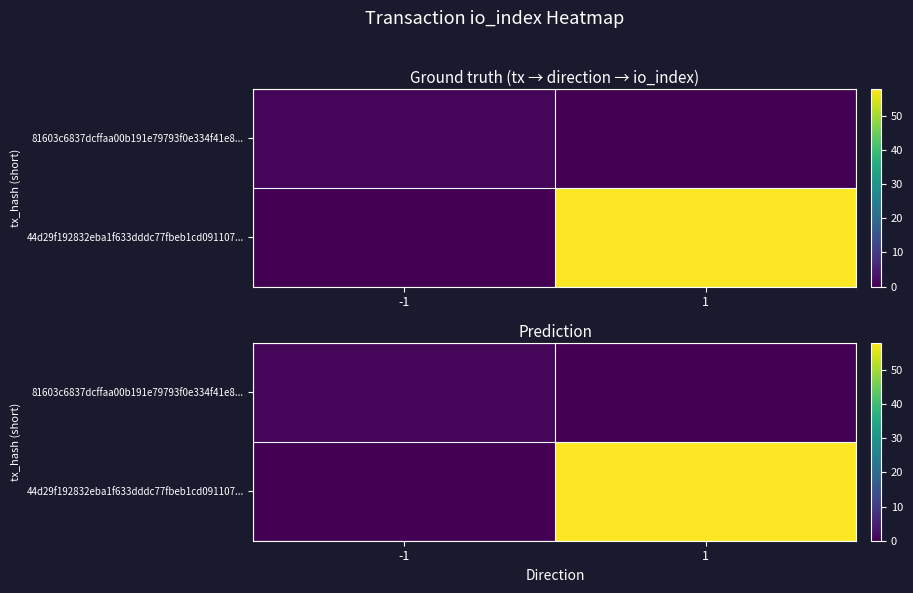

Which series has the widest spread of values?

44d29f192832eba1f633dddc77fbeb1cd091107...